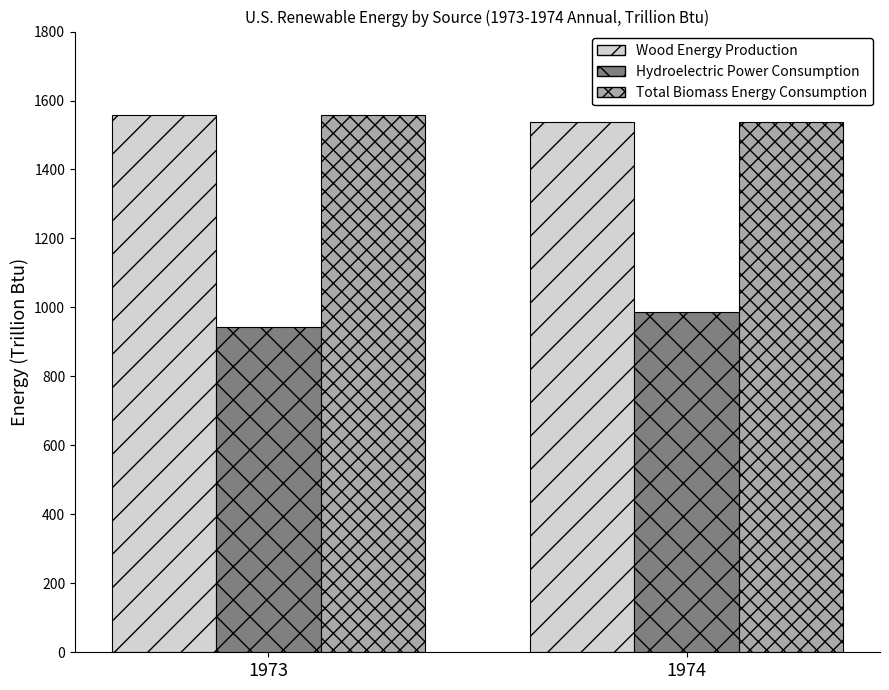

What is the difference between the maximum and minimum values in the Hydroelectric Power Consumption series?

45.6